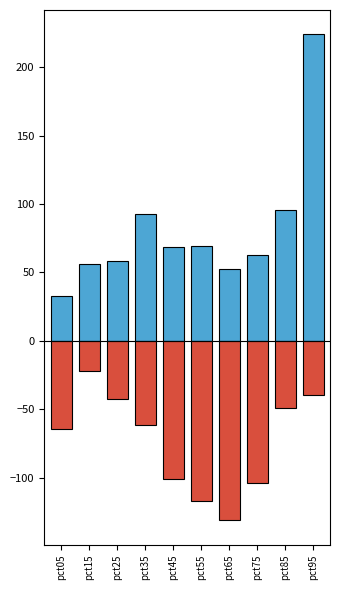

Reading left to right, what are all the values shown in this chart?

Positive: 33.0	56.1	58.6	92.5	68.7	69.3	52.4	62.9	95.4	224.2
Negative: -64.8	-22.2	-42.4	-61.5	-101.3	-117.5	-131.4	-103.9	-49.1	-40.0